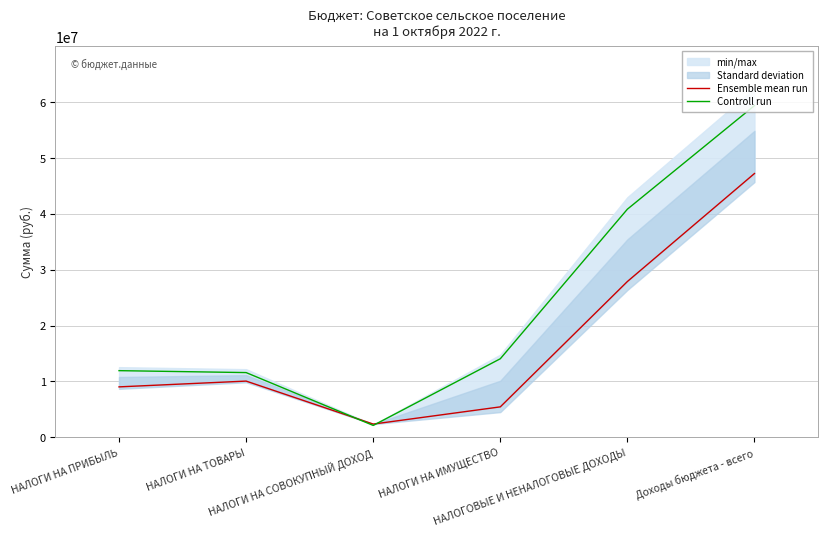

List the series in order of their peak value, highest first.

Controll run, Ensemble mean run